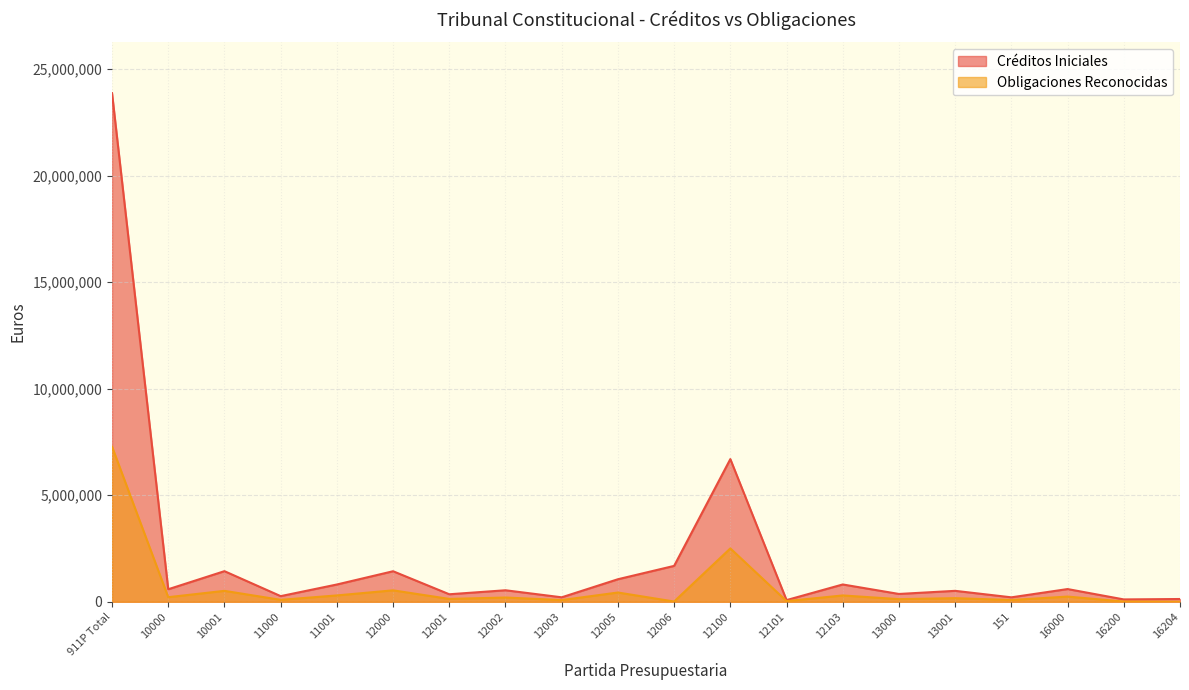

What is the maximum value for Créditos Iniciales?

23866870.0